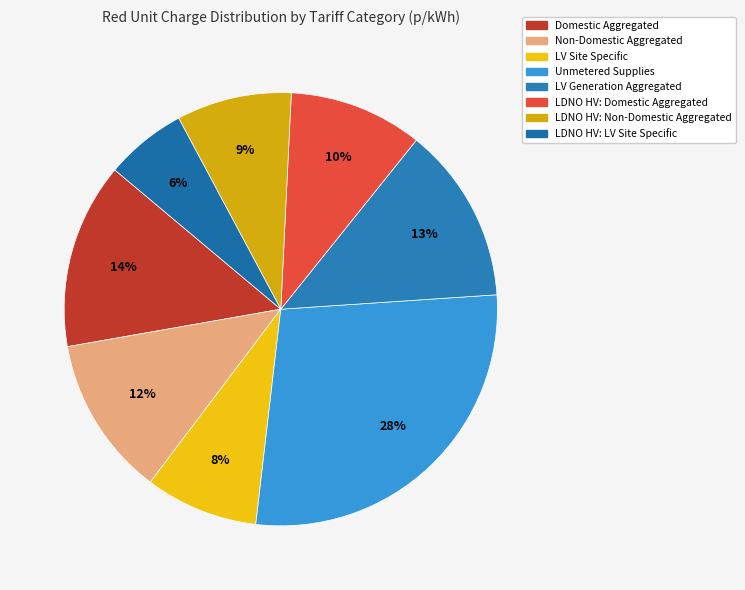

Is it true that Domestic Aggregated is 21% of the pie?

False